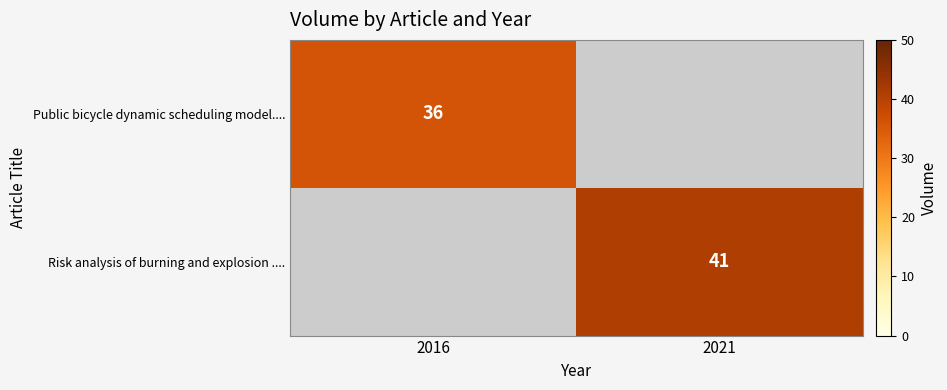

The Risk analysis of burning and explosion .... series shows 23 at 2021. True or false?

False